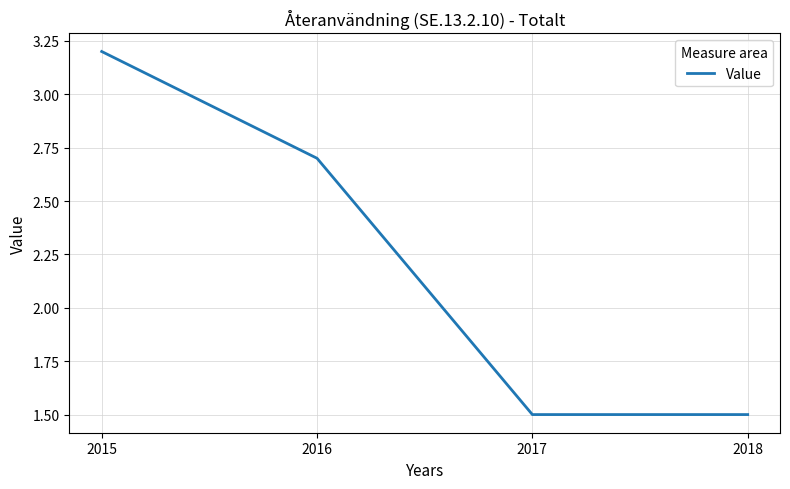

How many values exceed 2?

2